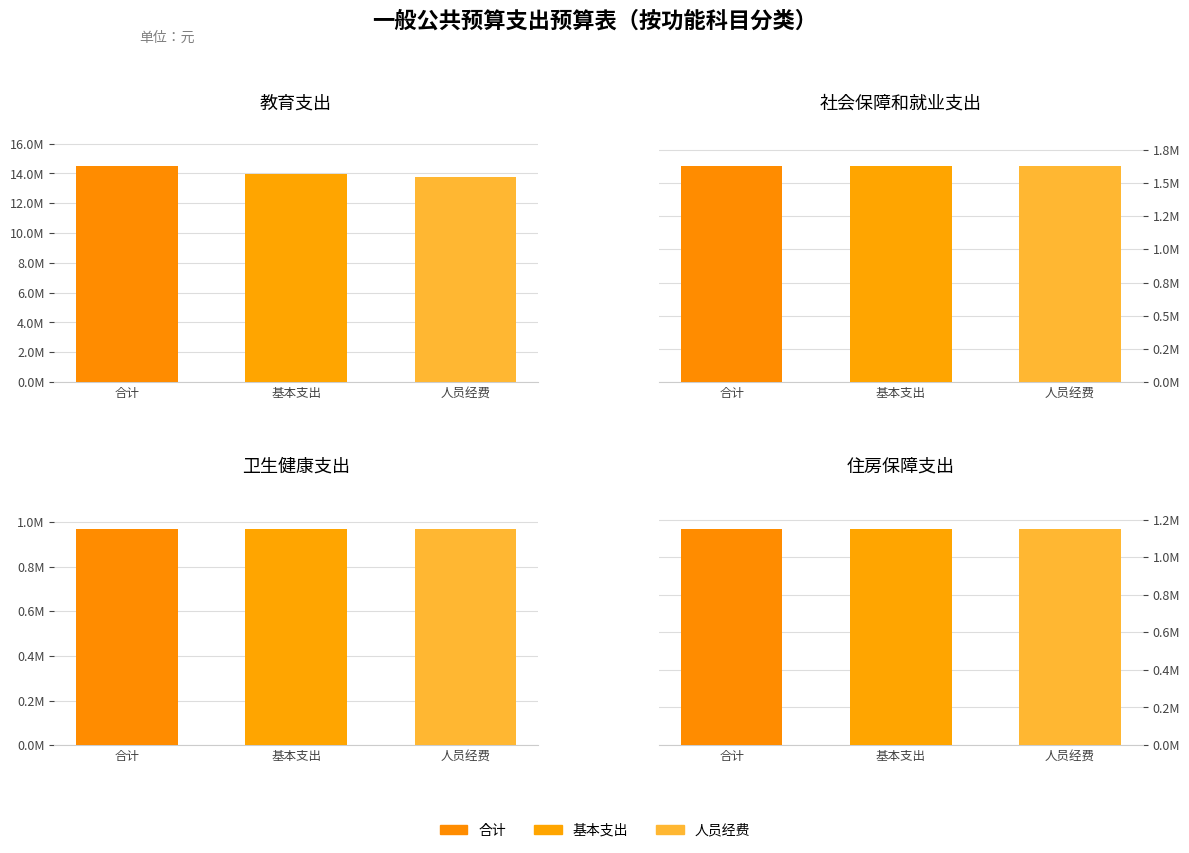

At how many categories does at least one series exceed 8665856?

1